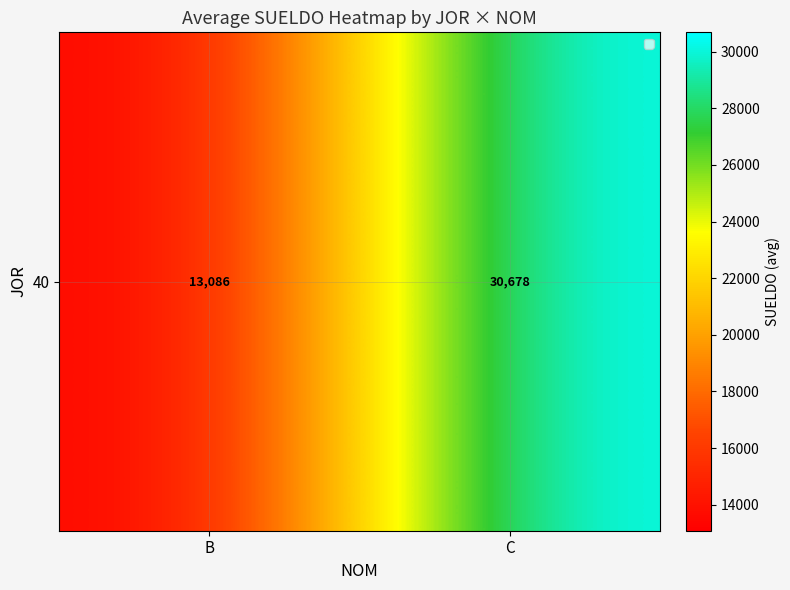

Which category has the lowest value across all series?

B